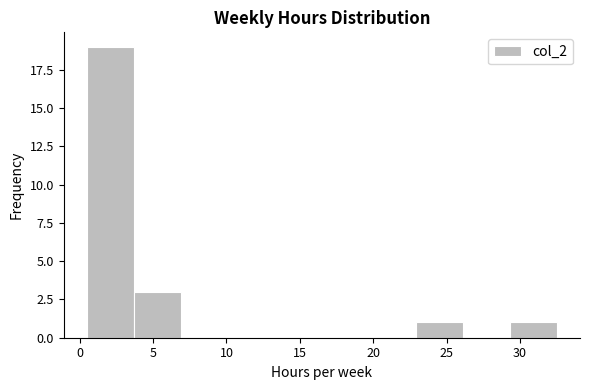

Reading left to right, transcribe this chart: for each bar, give the range it covers on the x-axis and its height. Neither the bar edges nor the heights are printed on the chart, so give them approximately, as read against the axes.

0.5 to 3.7: 19
3.7 to 6.9: 3
6.9 to 10.1: 0
10.1 to 13.3: 0
13.3 to 16.5: 0
16.5 to 19.7: 0
19.7 to 22.9: 0
22.9 to 26.1: 1
26.1 to 29.3: 0
29.3 to 32.5: 1